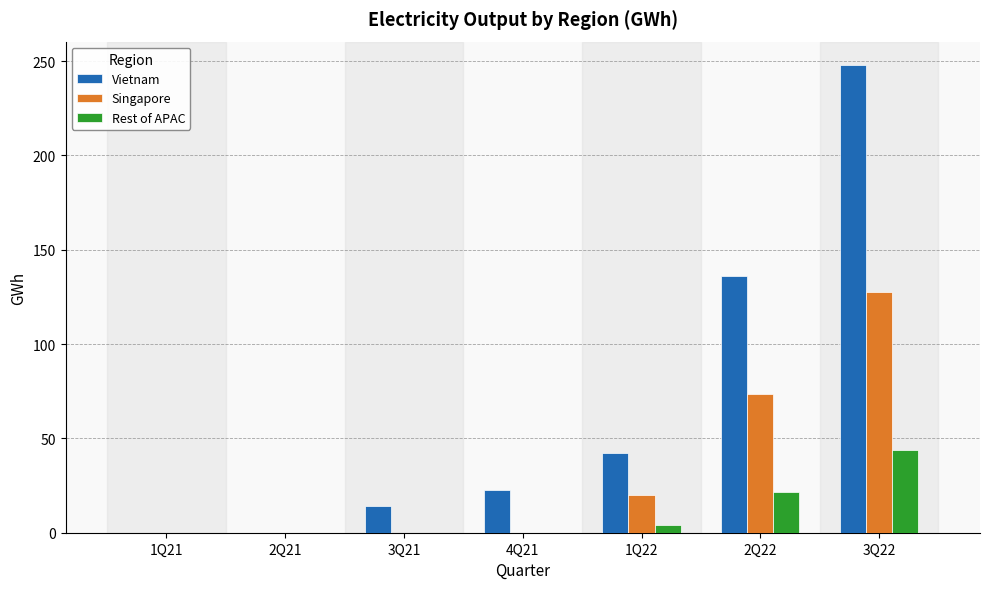

Are the bars horizontal?

No